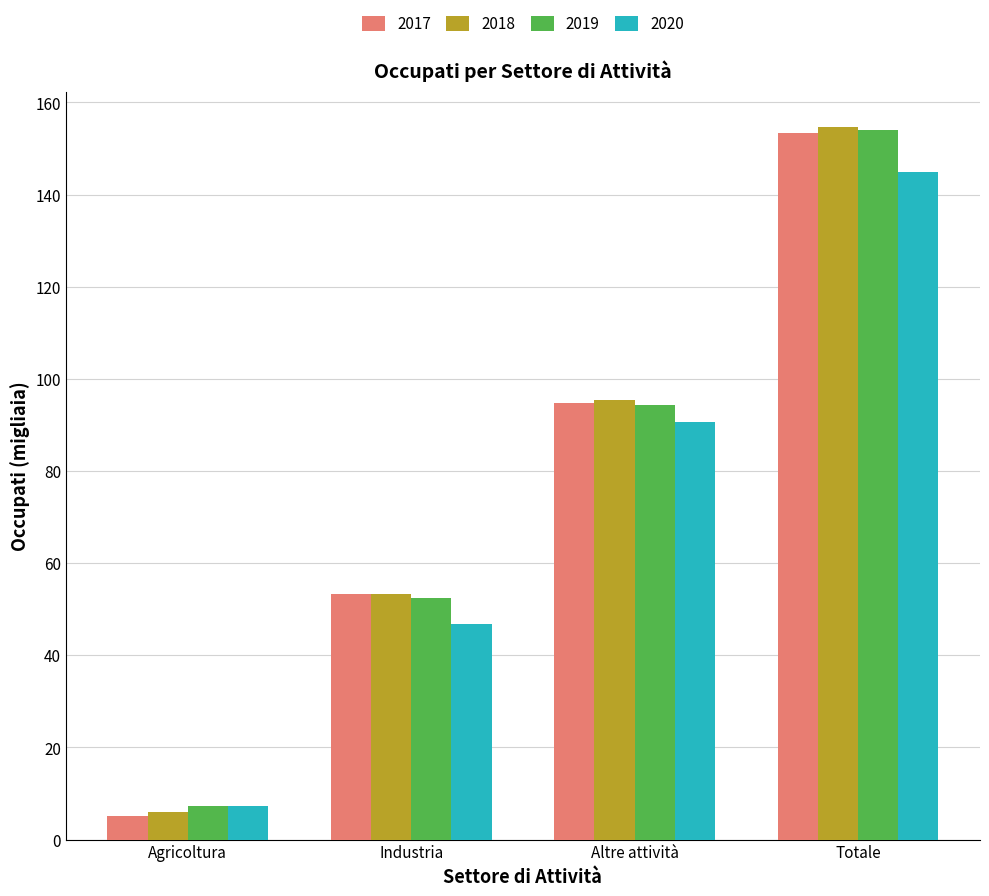

What is the lowest value of the 2020 series?

7.3